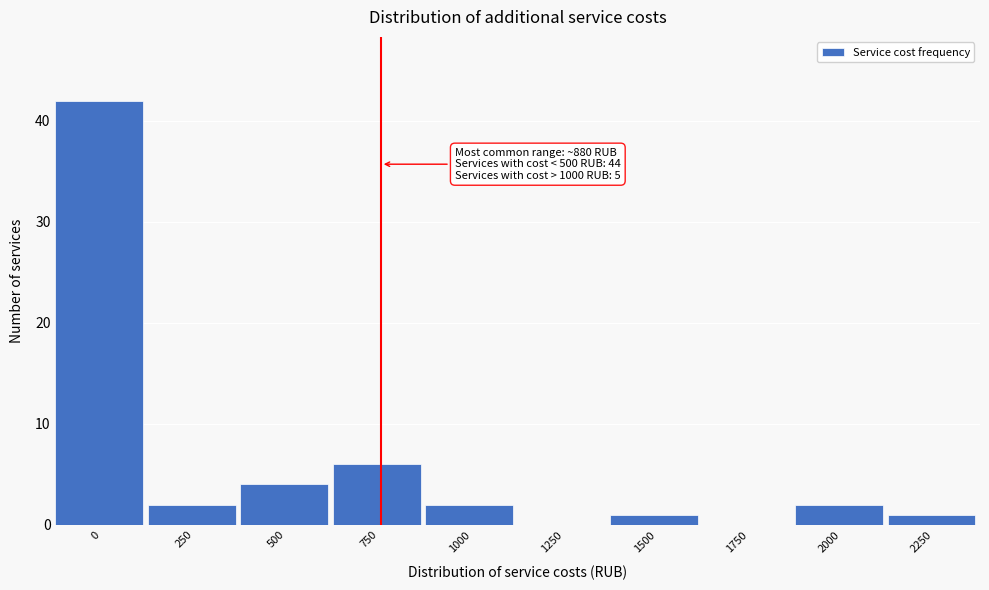

Reading left to right, extract all data points from this chart.

0=42	250=2	500=4	750=6	1000=2	1250=0	1500=1	1750=0	2000=2	2250=1